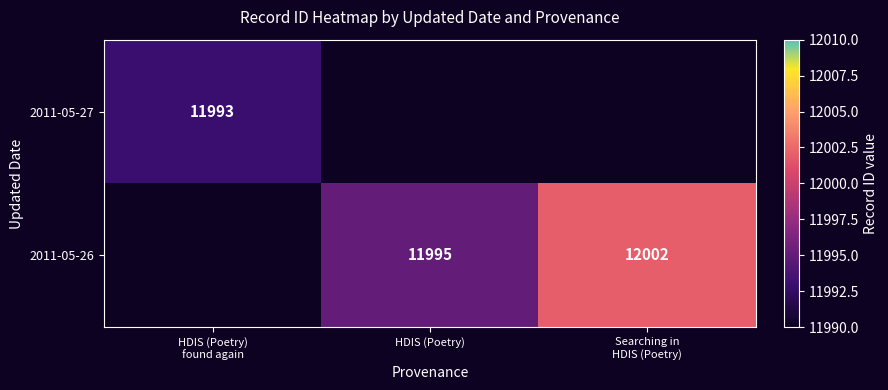

True or false: 2011-05-26 has a value of 7303 at HDIS (Poetry).

False